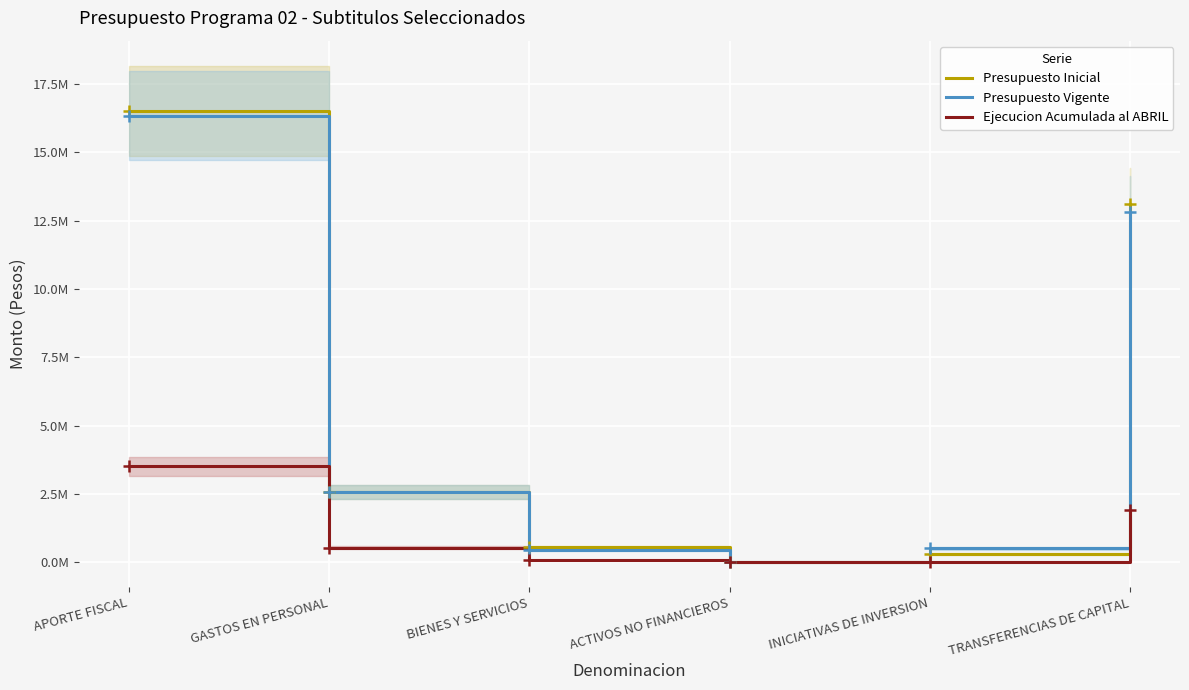

At which label does Presupuesto Inicial reach its peak?

APORTE FISCAL